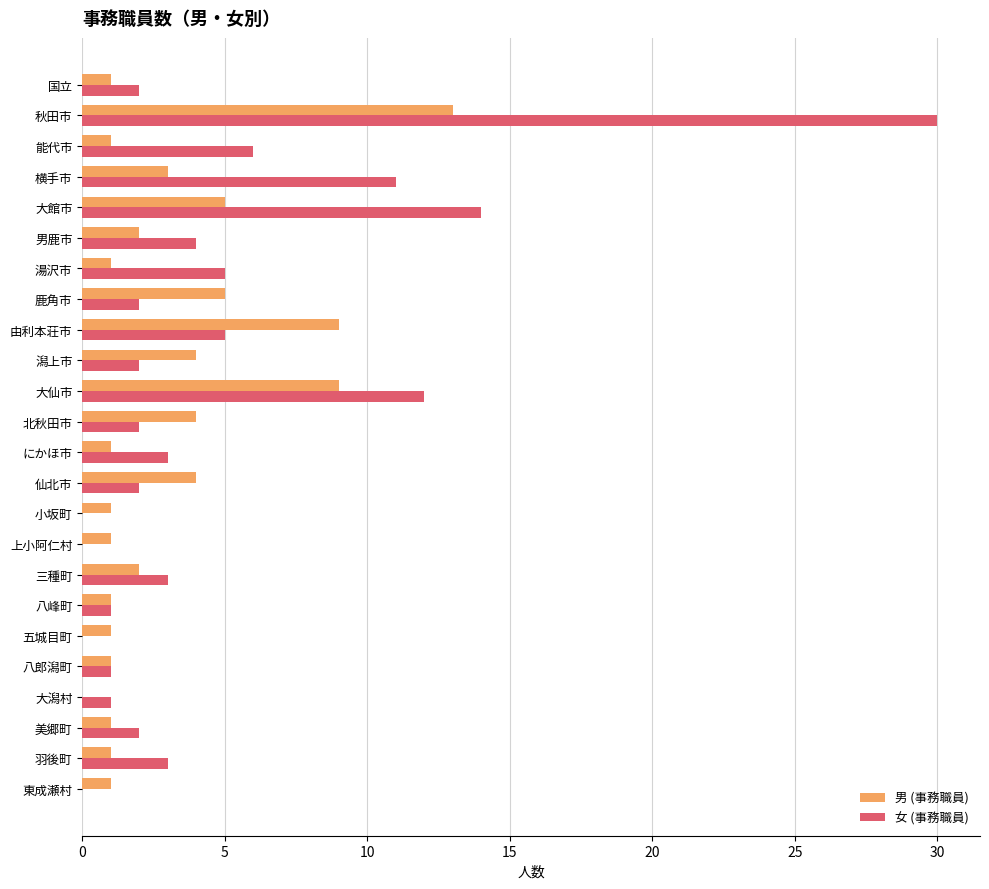

The 女 (事務職員) series shows 2 at 潟上市. True or false?

True